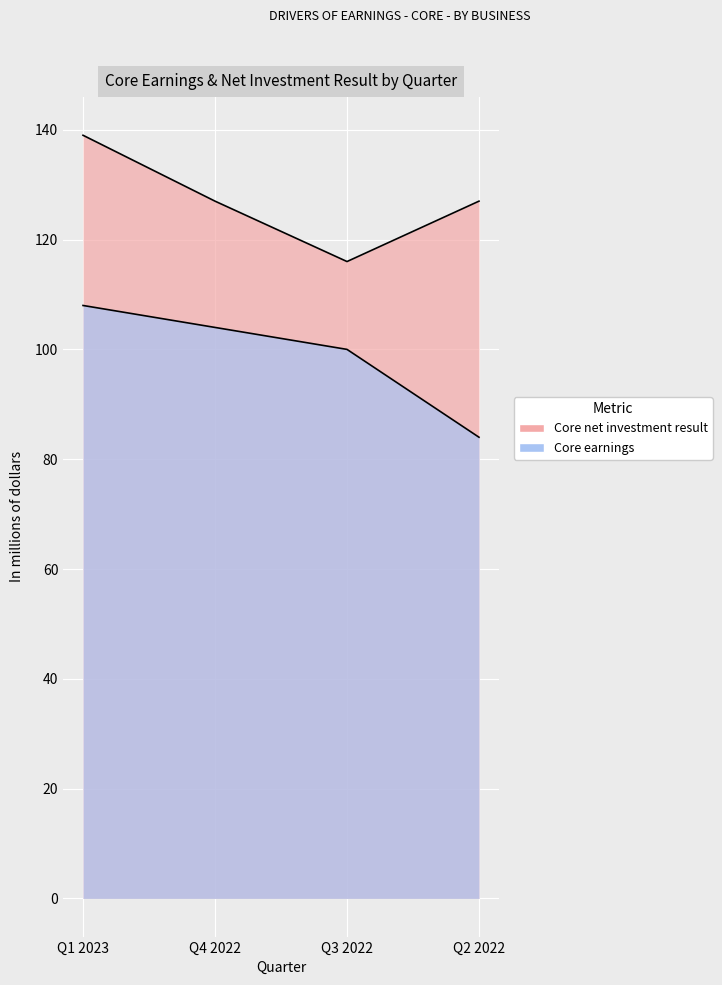

What is the greatest value displayed?

139